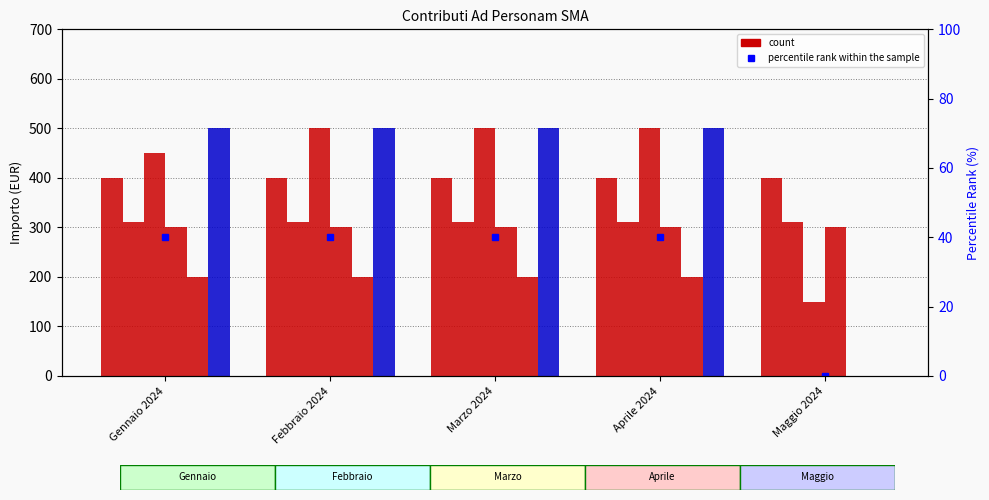

At which label is SMA closest to 250?

Gennaio 2024